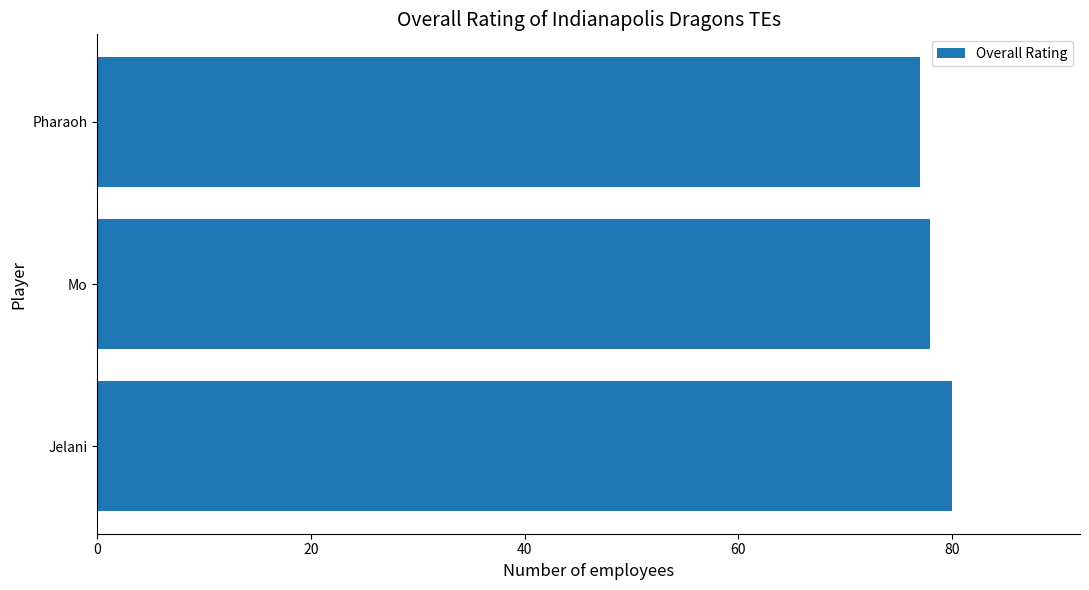

List the labels in order of value, smallest first.

Pharaoh, Mo, Jelani